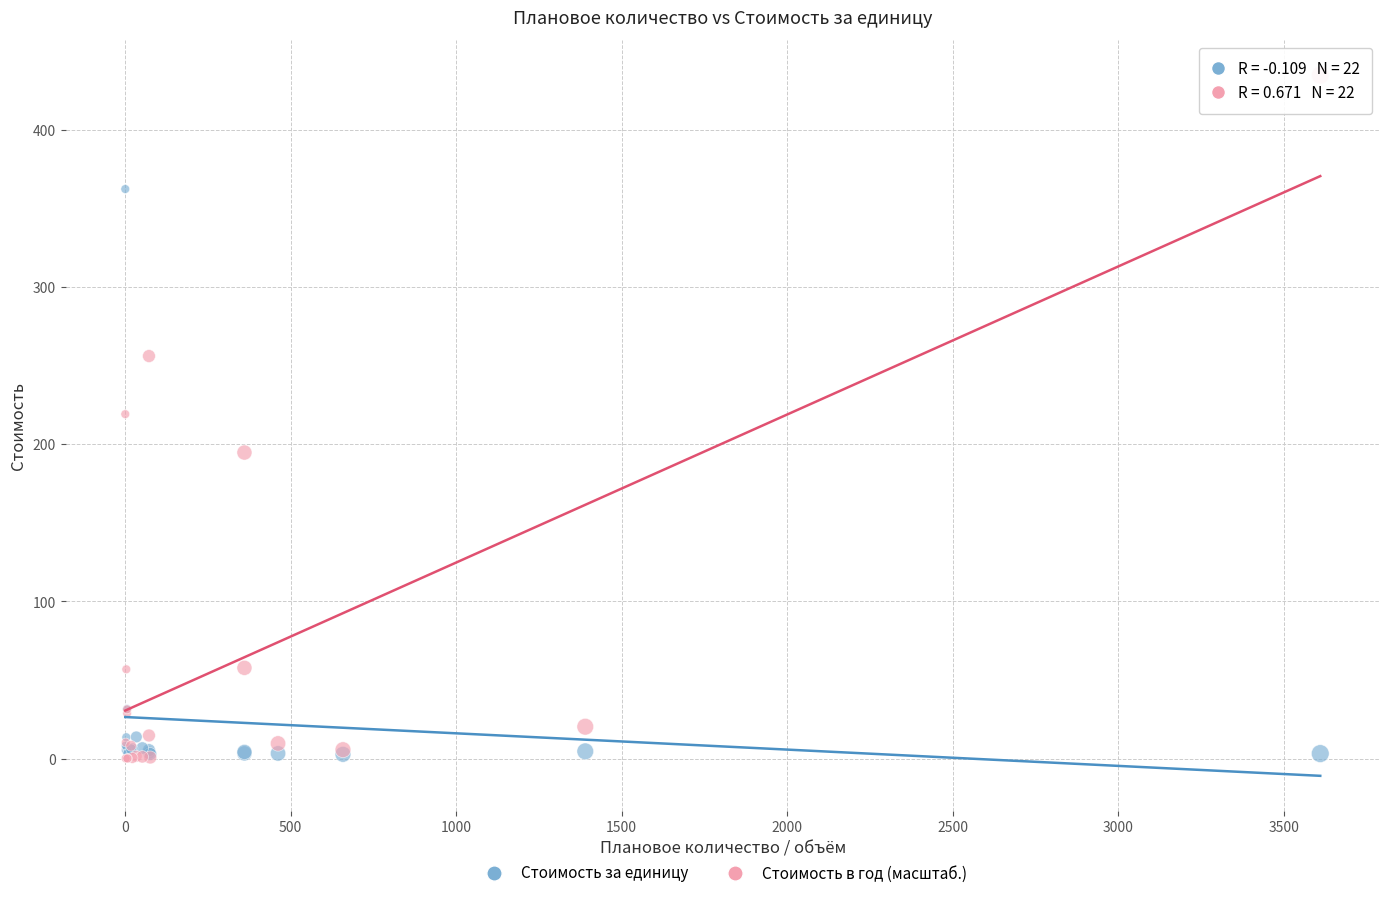

In the Стоимость за единицу series, what Y value is closest to 182?

31.6